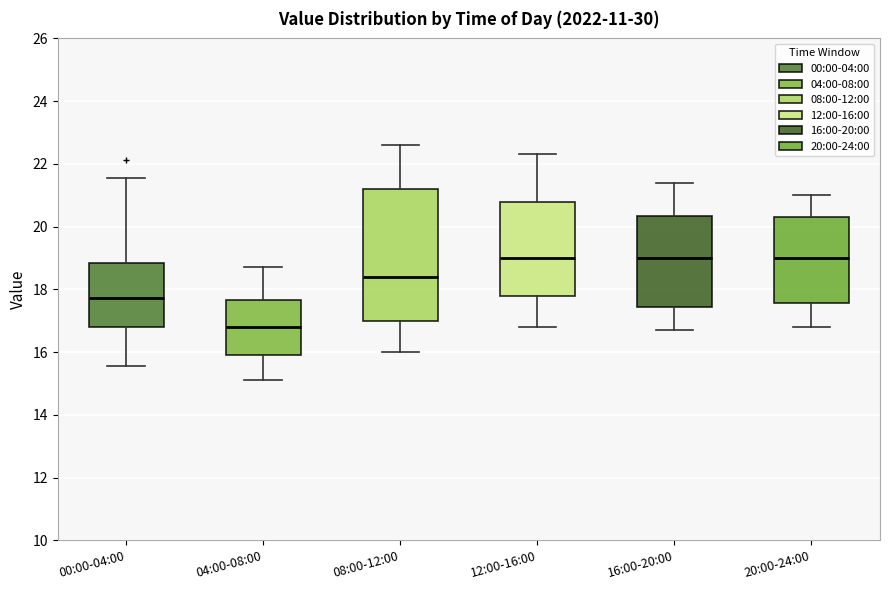

Reading left to right, read every box against the y-axis: the position of its median line, the range the box covers, and the ends of its whiskers. The values are not printed on the chart, so give them approximately, as read against the axis.

00:00-04:00: median 17.8, box 16.8 to 18.8, whiskers 15.6 to 21.6
04:00-08:00: median 16.8, box 16.0 to 17.6, whiskers 15.2 to 18.8
08:00-12:00: median 18.4, box 17.0 to 21.2, whiskers 16.0 to 22.6
12:00-16:00: median 19.0, box 17.8 to 20.8, whiskers 16.8 to 22.4
16:00-20:00: median 19.0, box 17.4 to 20.4, whiskers 16.8 to 21.4
20:00-24:00: median 19.0, box 17.6 to 20.4, whiskers 16.8 to 21.0